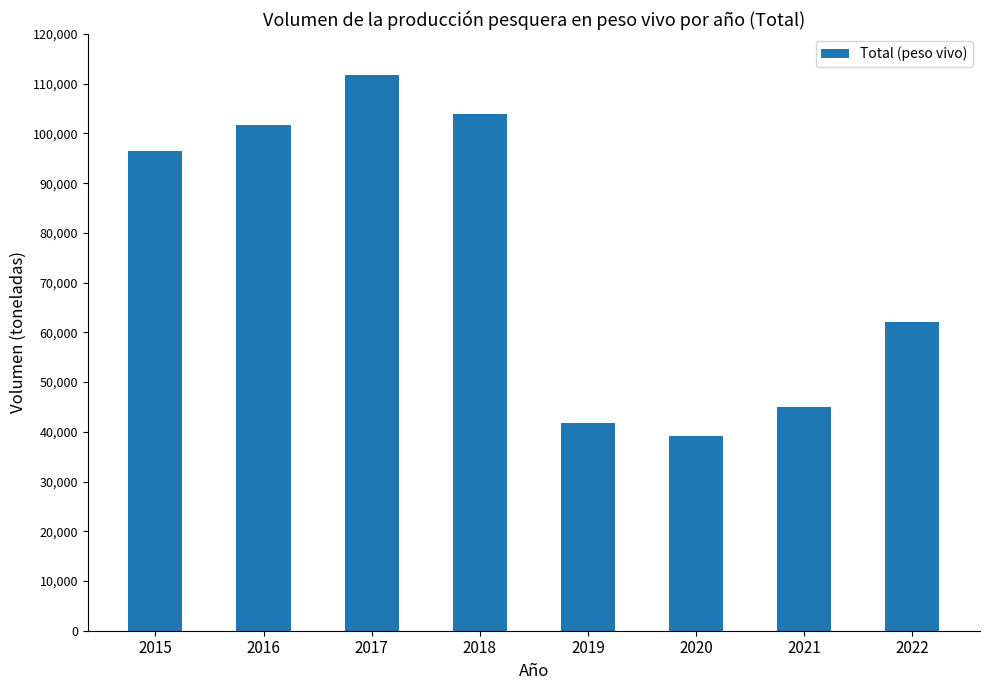

The value at 2021 is 44913.9. True or false?

True